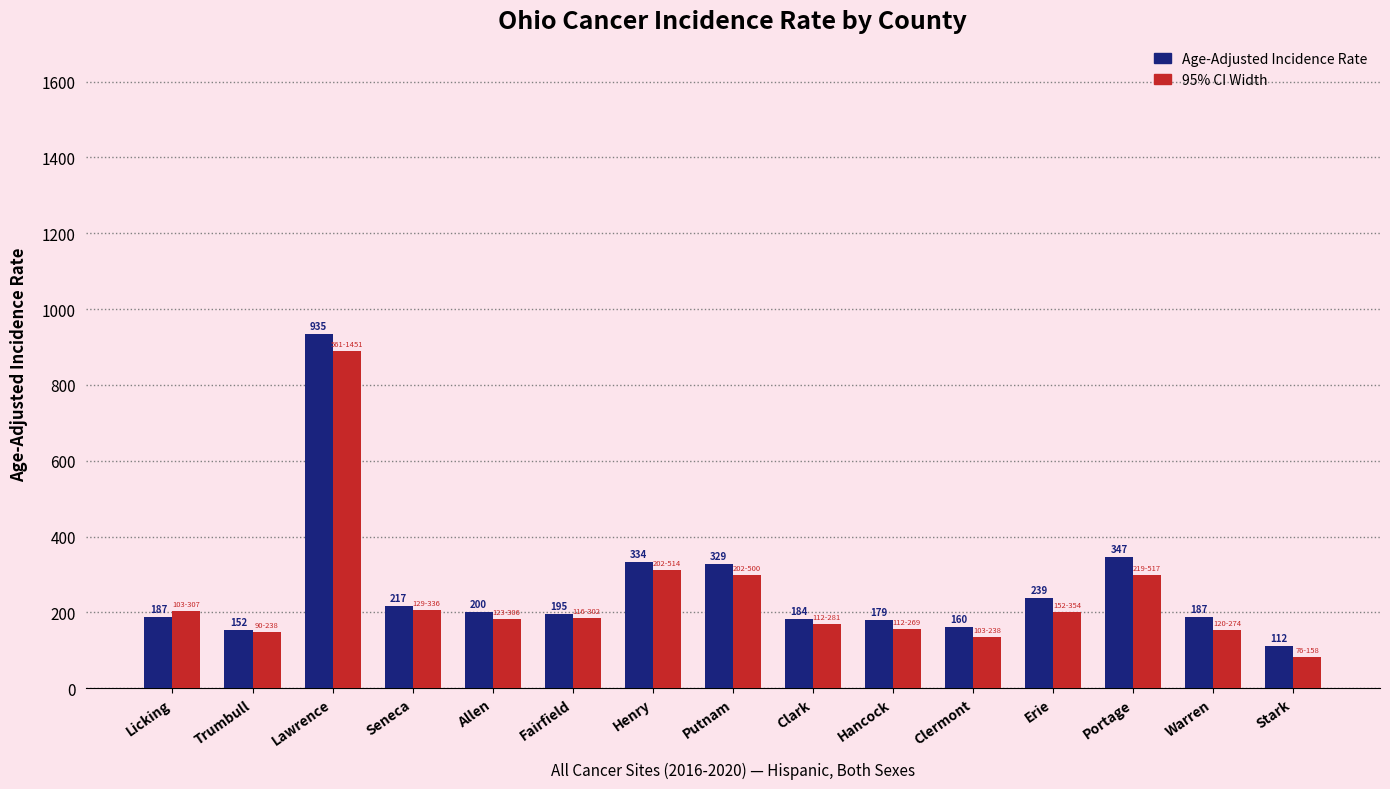

What is the label of the 3rd bar from the left?

Lawrence